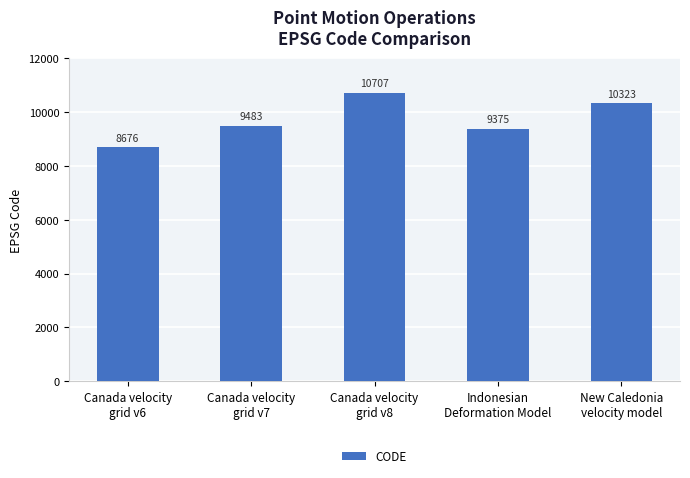

What position from the left is Indonesian
Deformation Model?

4